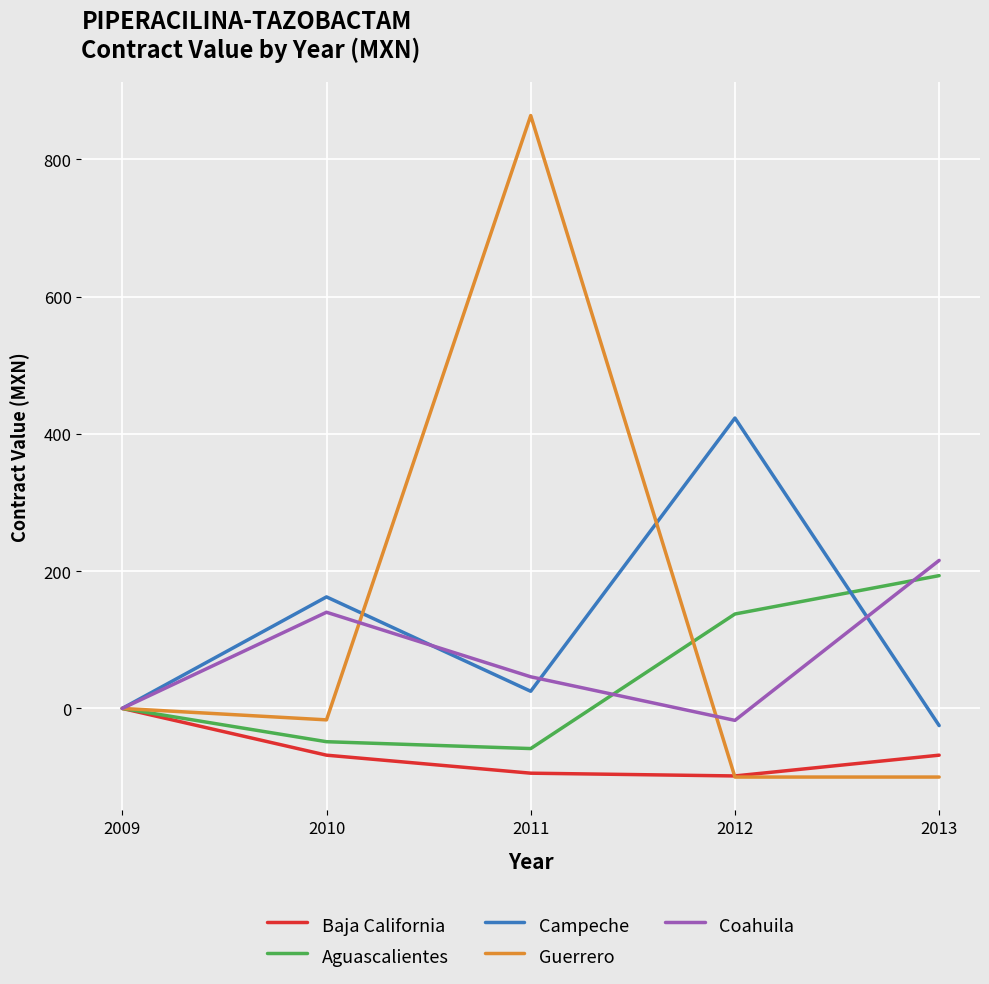

At which category is the sum across all series the highest?

2011